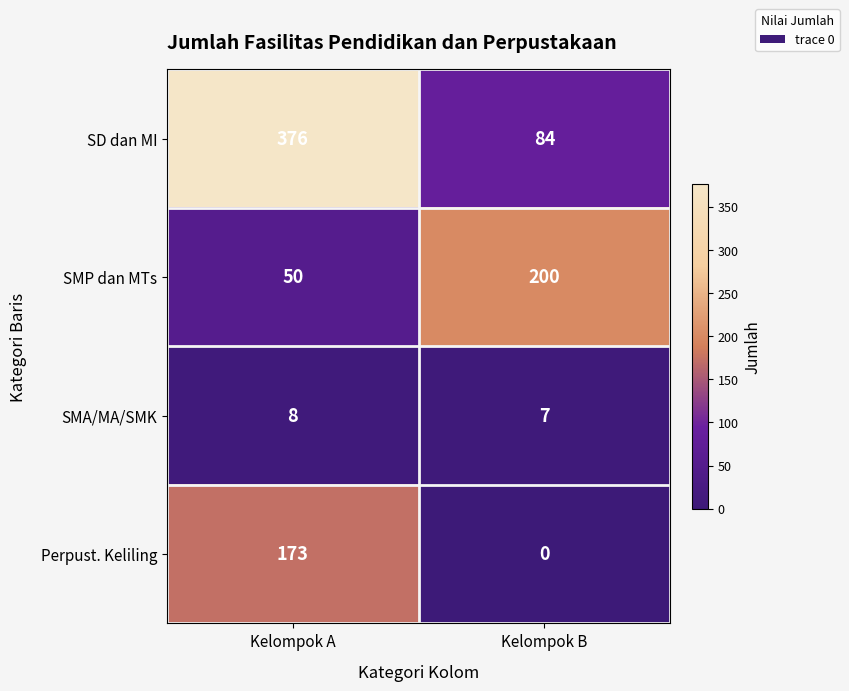

At how many categories does at least one series exceed 343?

1